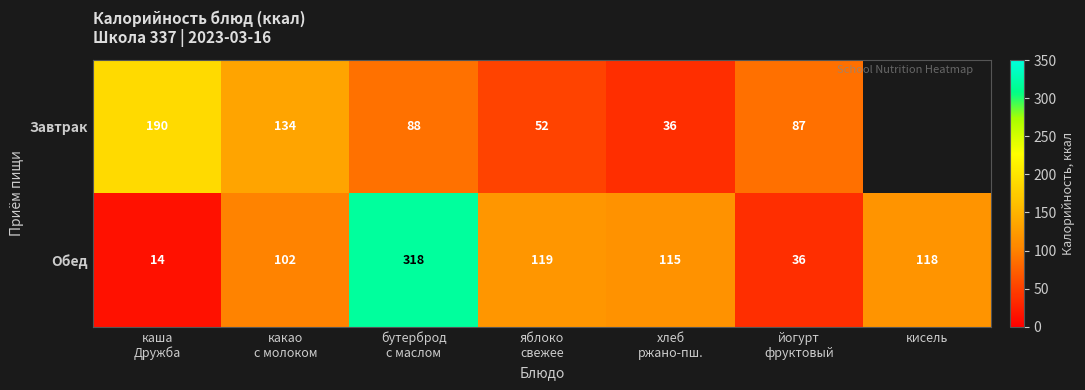

What is the lowest value of the Обед series?

14